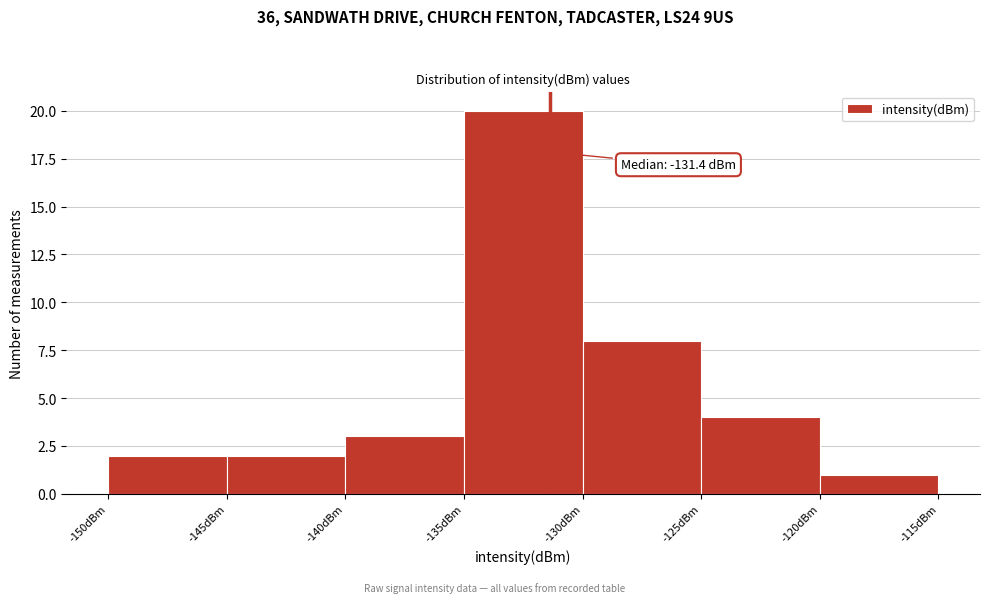

Which range on the x-axis has the tallest bar?

-135 to -130